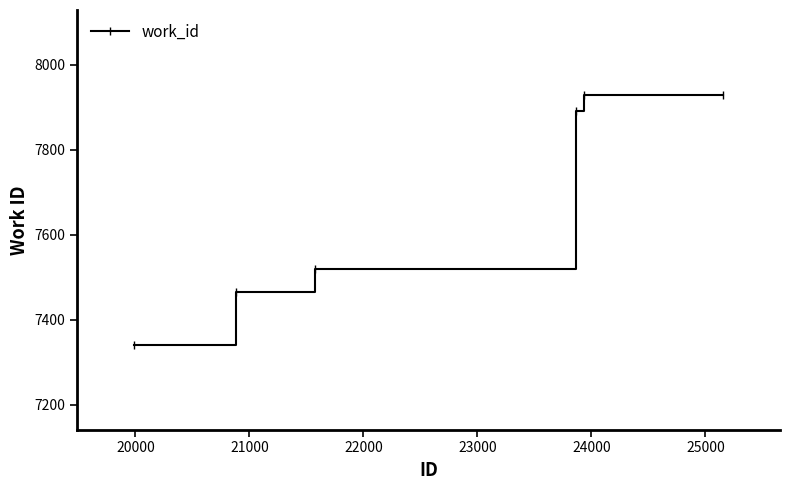

What is the value of the 5th point from the left?

7929